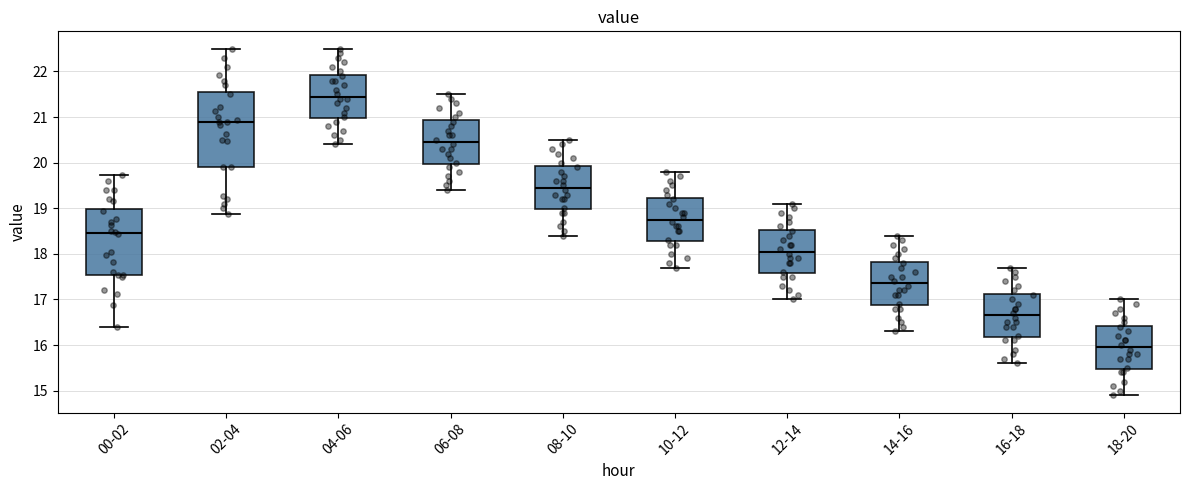

Which box is the tallest, from its lower edge to its upper edge?

02-04